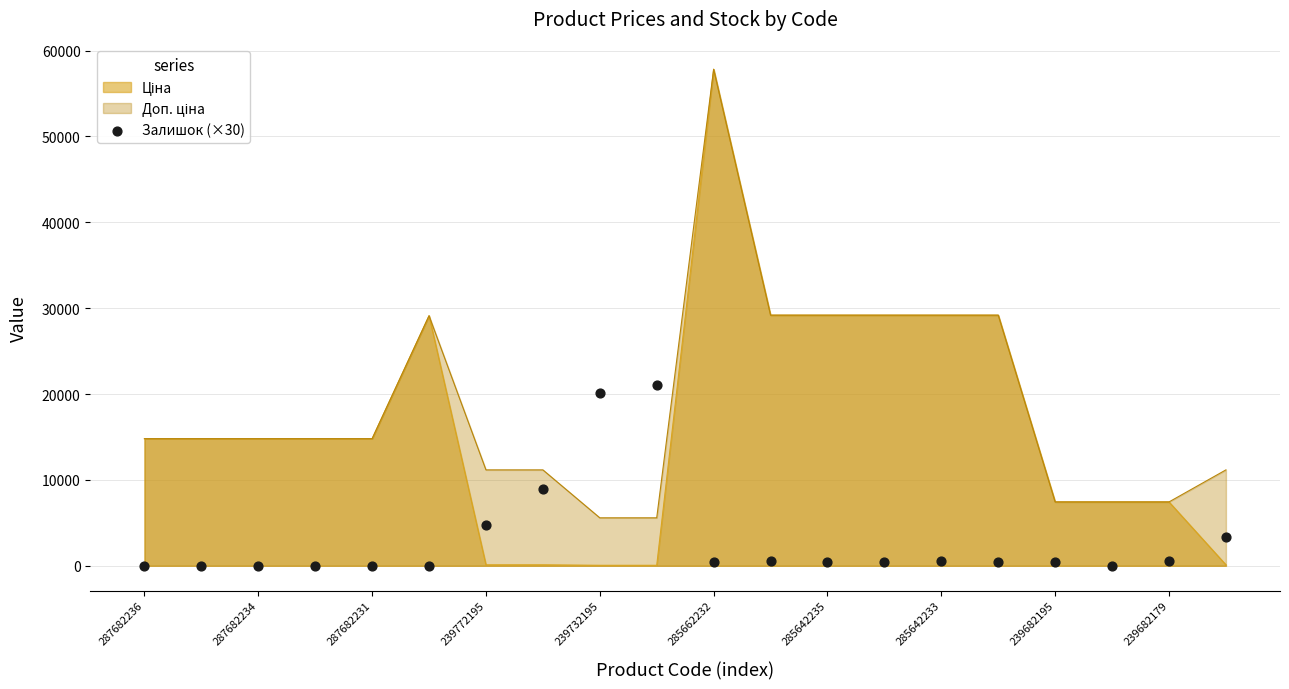

Which has a higher value, 239772195 or 285662232?

239772195